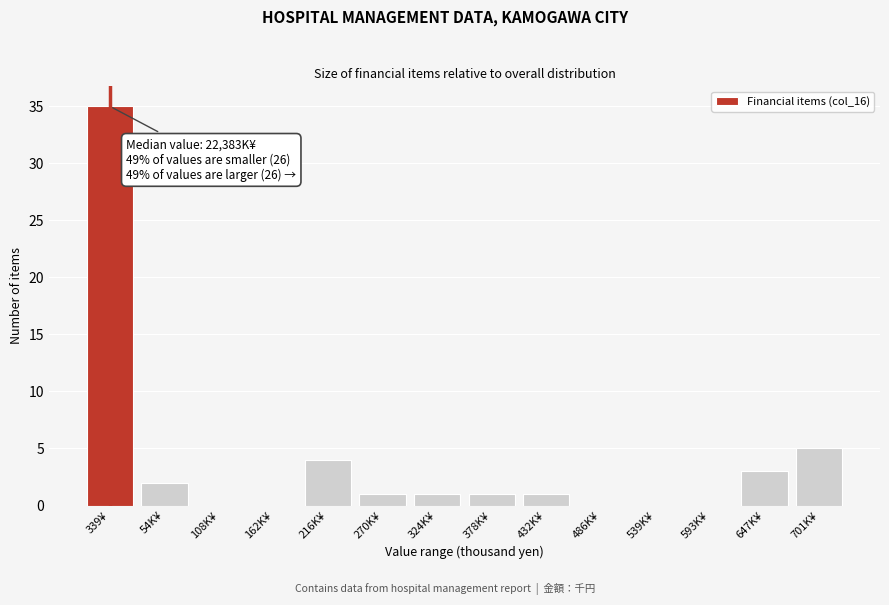

Reading left to right, what are all the values shown in this chart?

339¥=35	54K¥=2	108K¥=0	162K¥=0	216K¥=4	270K¥=1	324K¥=1	378K¥=1	432K¥=1	486K¥=0	539K¥=0	593K¥=0	647K¥=3	701K¥=5